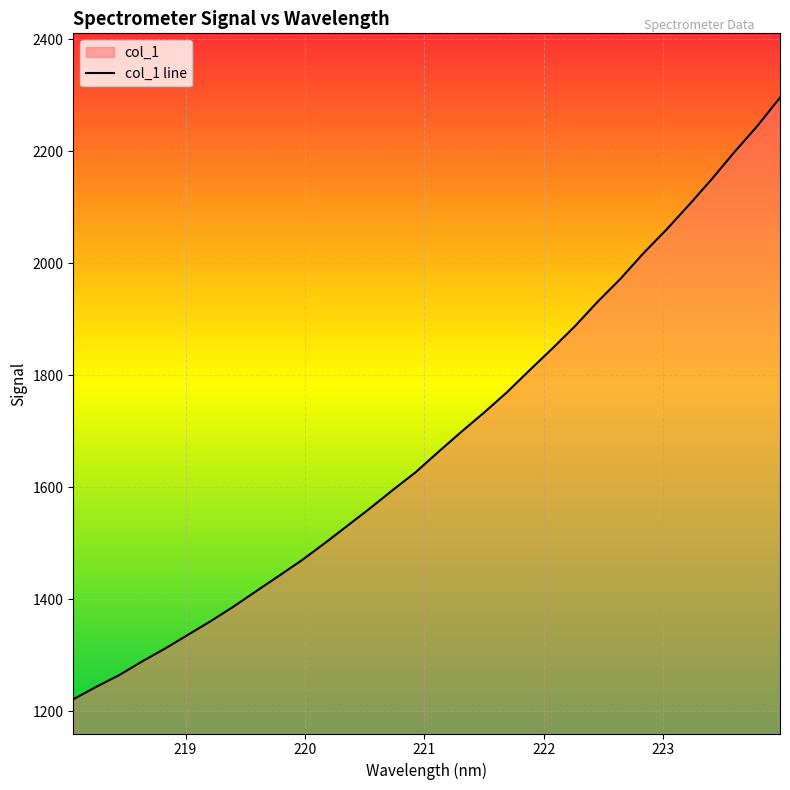

Count the number of values greater than 1662.

16